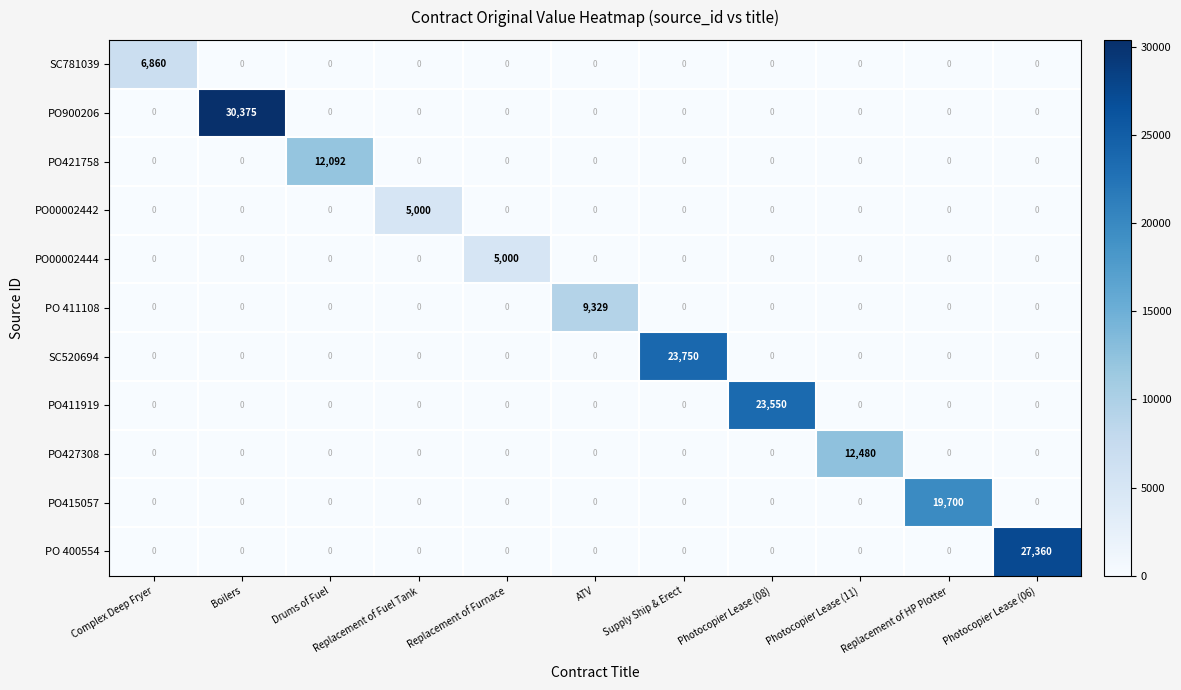

The PO00002442 series shows 0 at ATV. True or false?

True